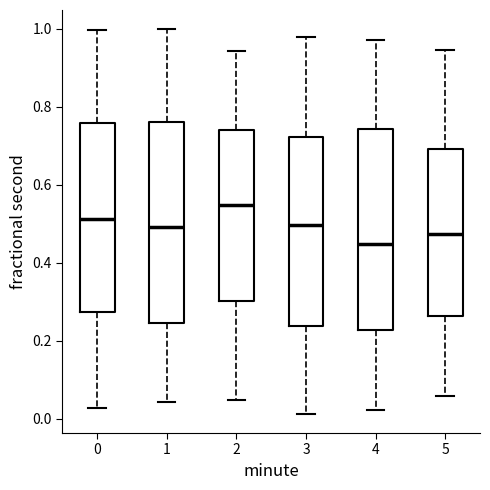

Reading left to right, read every box against the y-axis: the position of its median line, the range the box covers, and the ends of its whiskers. The values are not printed on the chart, so give them approximately, as read against the axis.

0: median 0.52, box 0.28 to 0.76, whiskers 0.02 to 1.00
1: median 0.50, box 0.24 to 0.76, whiskers 0.04 to 1.00
2: median 0.54, box 0.30 to 0.74, whiskers 0.04 to 0.94
3: median 0.50, box 0.24 to 0.72, whiskers 0.02 to 0.98
4: median 0.44, box 0.22 to 0.74, whiskers 0.02 to 0.96
5: median 0.48, box 0.26 to 0.70, whiskers 0.06 to 0.94